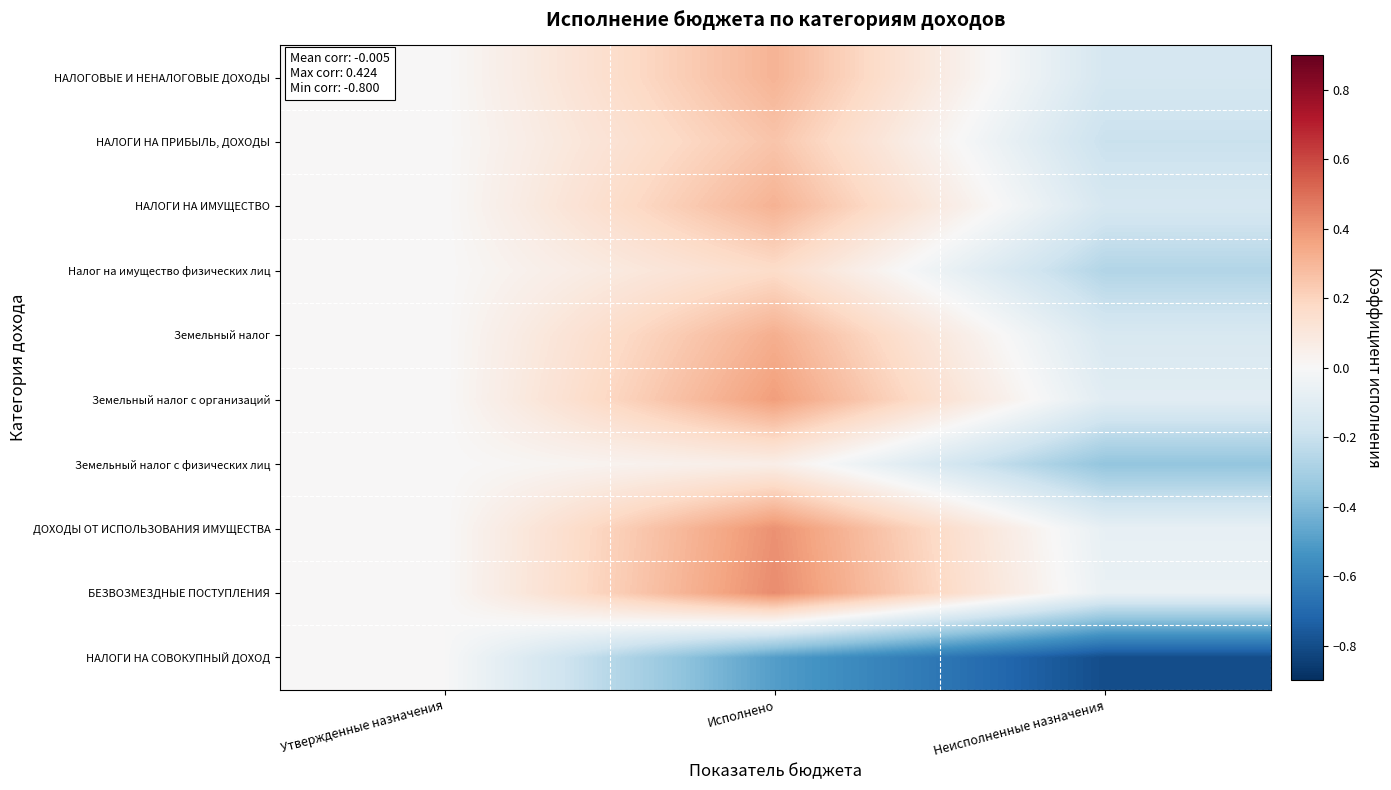

Reading right to left, list all the values displayed in this chart.

НАЛОГОВЫЕ И НЕНАЛОГОВЫЕ ДОХОДЫ: Неисполненные назначения=-0.2	Исполнено=0.3	Утвержденные назначения=0.0
НАЛОГИ НА ПРИБЫЛЬ, ДОХОДЫ: Неисполненные назначения=-0.2	Исполнено=0.3	Утвержденные назначения=0.0
НАЛОГИ НА ИМУЩЕСТВО: Неисполненные назначения=-0.1	Исполнено=0.3	Утвержденные назначения=0.0
Налог на имущество физических лиц: Неисполненные назначения=-0.3	Исполнено=0.2	Утвержденные назначения=0.0
Земельный налог: Неисполненные назначения=-0.1	Исполнено=0.3	Утвержденные назначения=0.0
Земельный налог с организаций: Неисполненные назначения=-0.1	Исполнено=0.4	Утвержденные назначения=0.0
Земельный налог с физических лиц: Неисполненные назначения=-0.4	Исполнено=0.1	Утвержденные назначения=0.0
ДОХОДЫ ОТ ИСПОЛЬЗОВАНИЯ ИМУЩЕСТВА: Неисполненные назначения=-0.1	Исполнено=0.4	Утвержденные назначения=0.0
БЕЗВОЗМЕЗДНЫЕ ПОСТУПЛЕНИЯ: Неисполненные назначения=-0.1	Исполнено=0.4	Утвержденные назначения=0.0
НАЛОГИ НА СОВОКУПНЫЙ ДОХОД: Неисполненные назначения=-0.8	Исполнено=-0.5	Утвержденные назначения=0.0